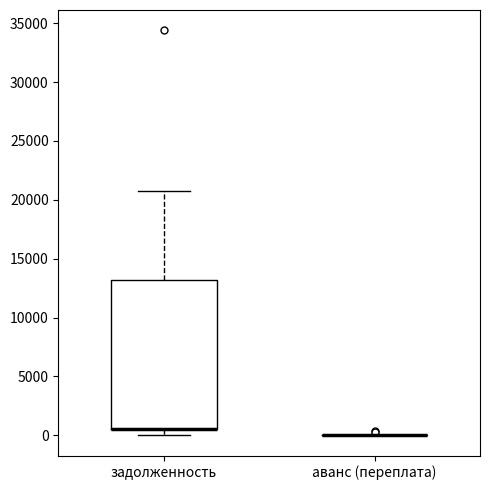

Reading left to right, read every box against the y-axis: the position of its median line, the range the box covers, and the ends of its whiskers. The values are not printed on the chart, so give them approximately, as read against the axis.

задолженность: median 500 (drawn on the box's lower edge), box 500 to 13000, whiskers 0 to 21000
аванс (переплата): box collapsed to a line at 0, whiskers 0 to 0